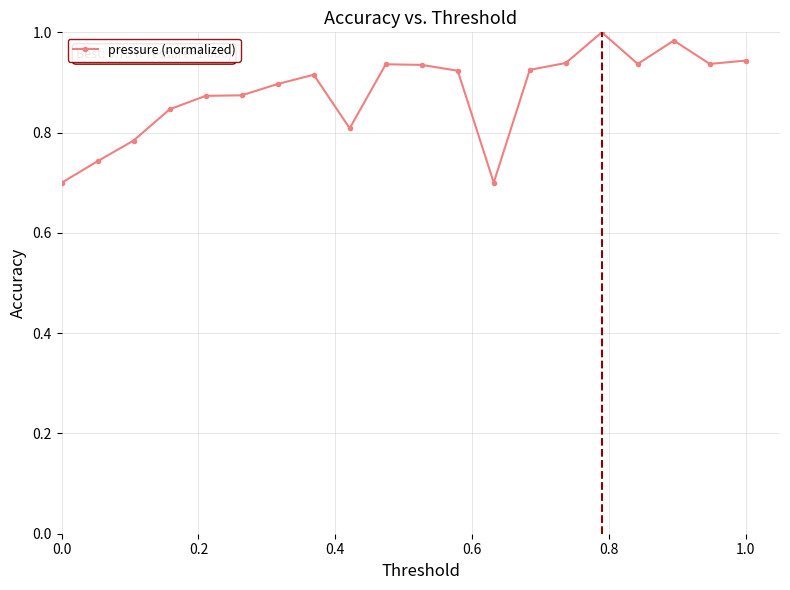

What is the difference between the maximum and minimum values?

0.3